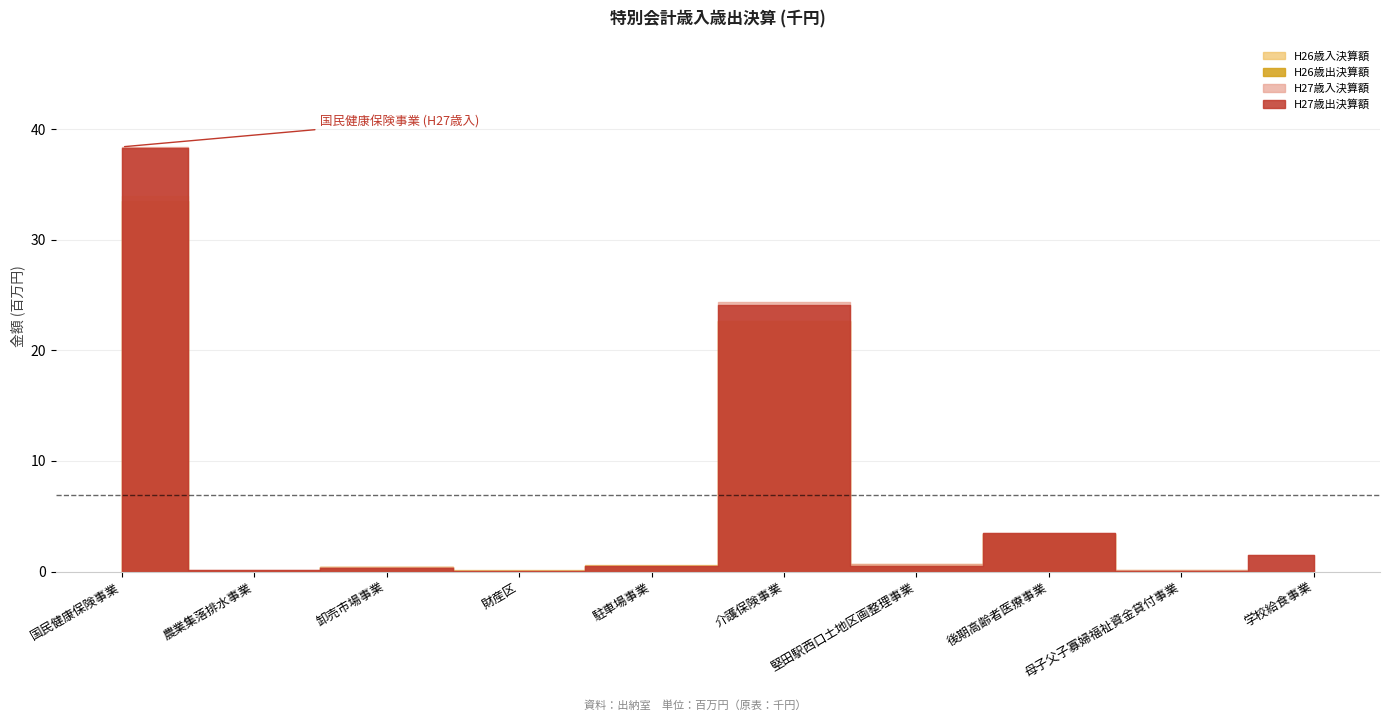

Rank the categories by H27歳入決算額 value from lowest to highest.

財産区, 母子父子寡婦福祉資金貸付事業, 農業集落排水事業, 卸売市場事業, 駐車場事業, 堅田駅西口土地区画整理事業, 学校給食事業, 後期高齢者医療事業, 介護保険事業, 国民健康保険事業